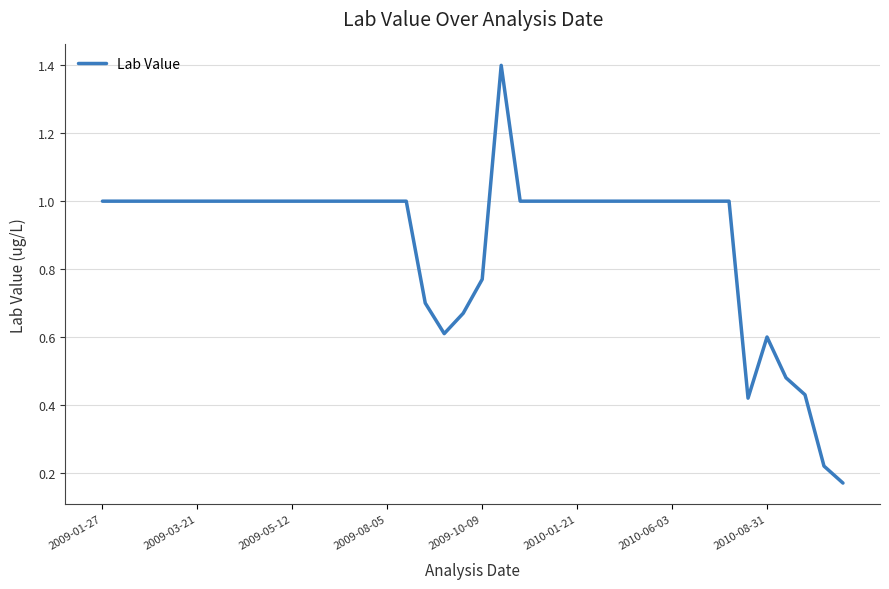

What is the difference between the maximum and minimum values?

1.2